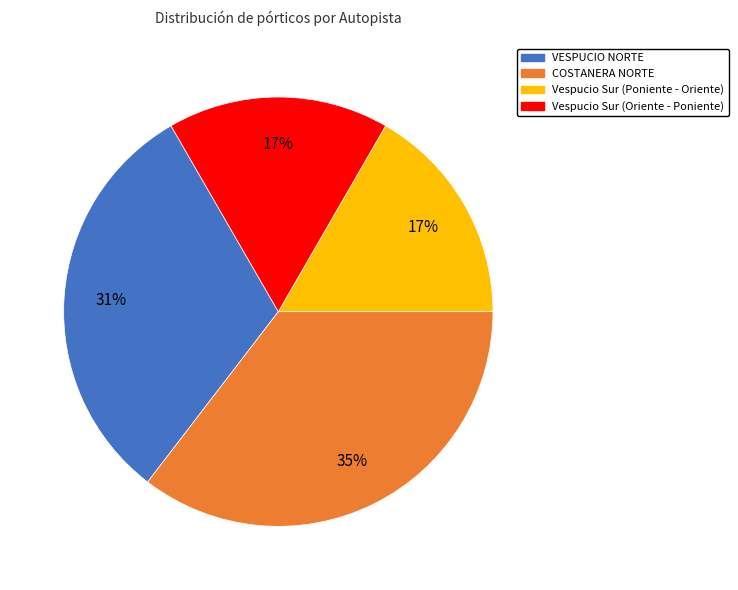

To the nearest percent, what is the average slice percentage?

25%